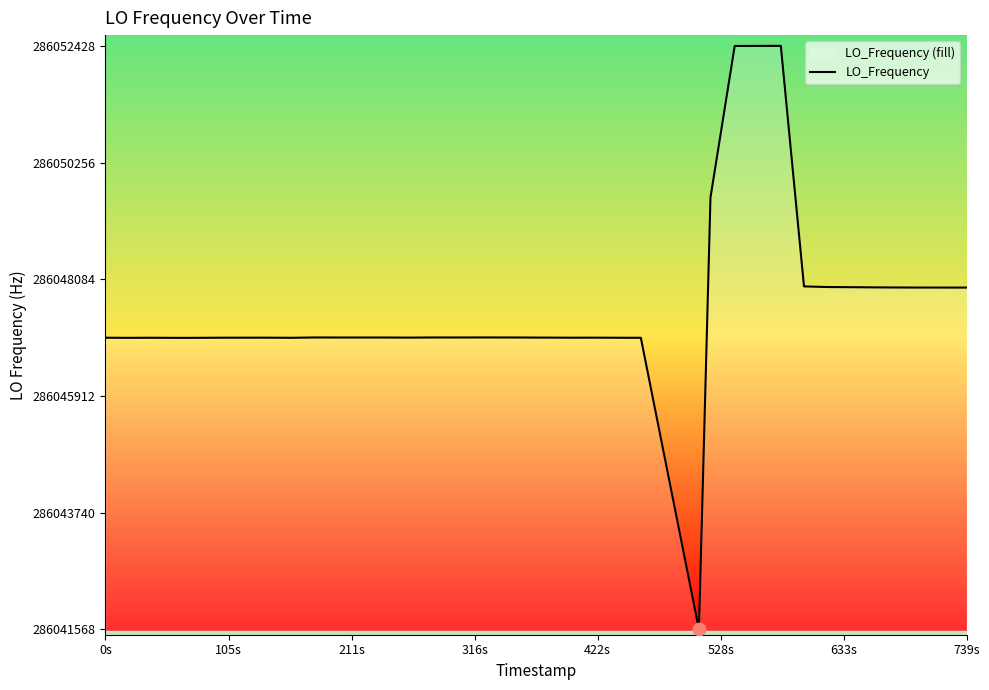

What is the difference between the maximum and minimum values?

10859.7